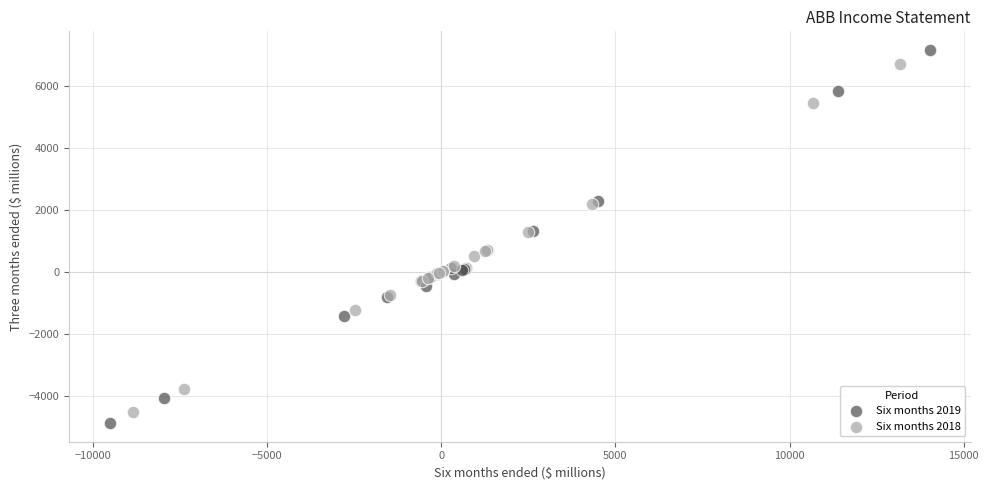

Which series has the largest Y range (max minus min)?

Six months 2019